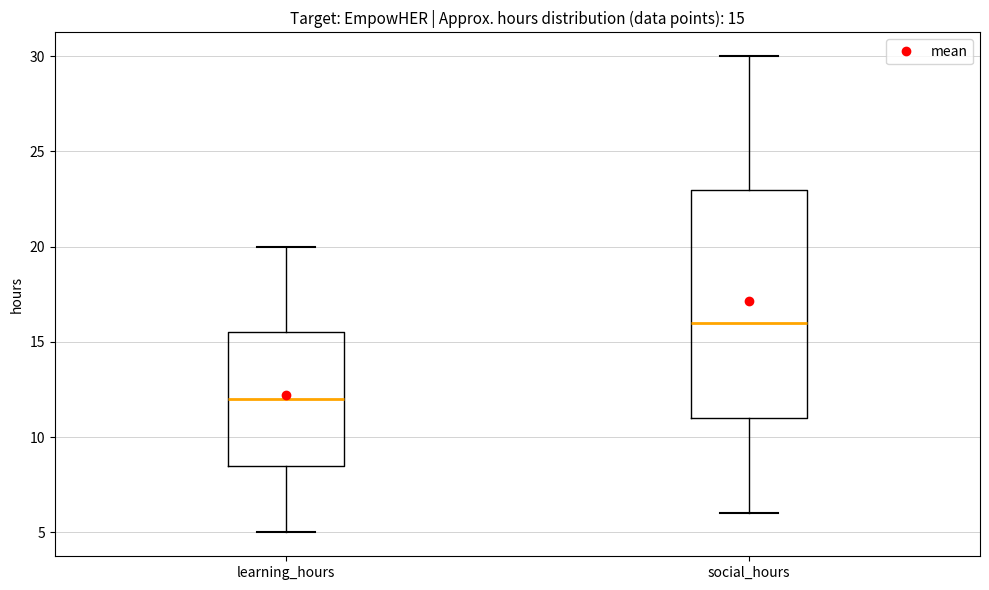

Which box's median line is the highest?

social_hours